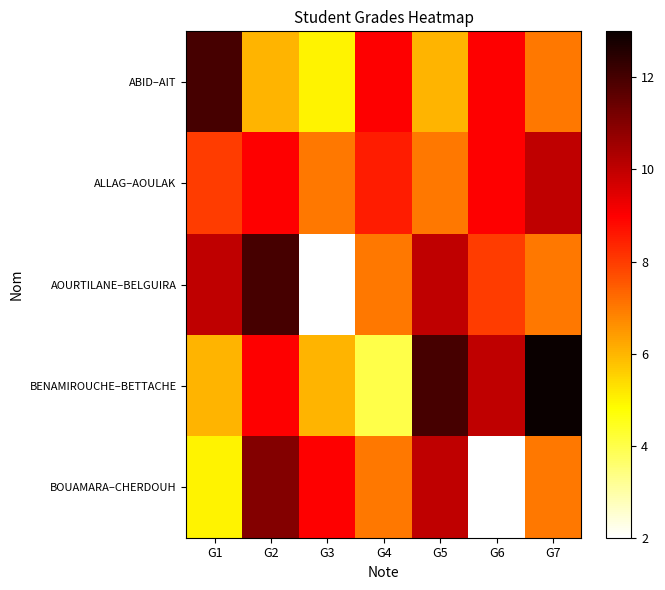

Reading left to right, transcribe all the data shown in this chart.

ABID–AIT: G1=12.0	G2=6.0	G3=5.0	G4=9.0	G5=6.0	G6=9.0	G7=7.0
ALLAG–AOULAK: G1=8.0	G2=9.0	G3=7.0	G4=8.5	G5=7.0	G6=9.0	G7=10.0
AOURTILANE–BELGUIRA: G1=10.0	G2=12.0	G3=2.0	G4=7.0	G5=10.0	G6=8.0	G7=7.0
BENAMIROUCHE–BETTACHE: G1=6.0	G2=9.0	G3=6.0	G4=4.0	G5=12.0	G6=10.0	G7=13.0
BOUAMARA–CHERDOUH: G1=5.0	G2=11.0	G3=9.0	G4=7.0	G5=10.0	G6=2.0	G7=7.0